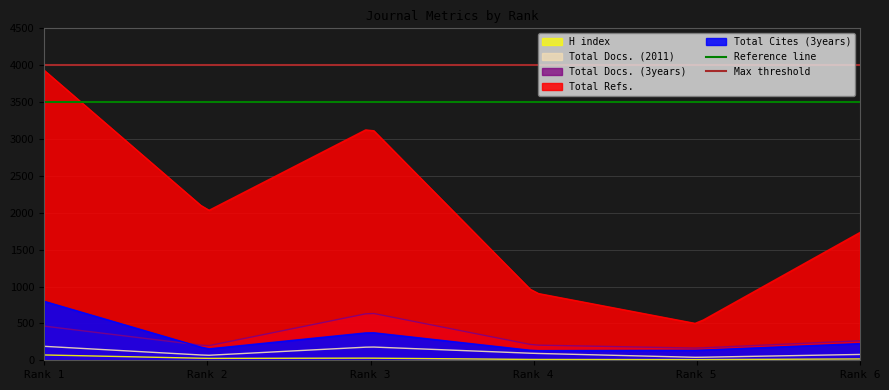

What is the value of the Reference line point at the 1st from the left?

3500